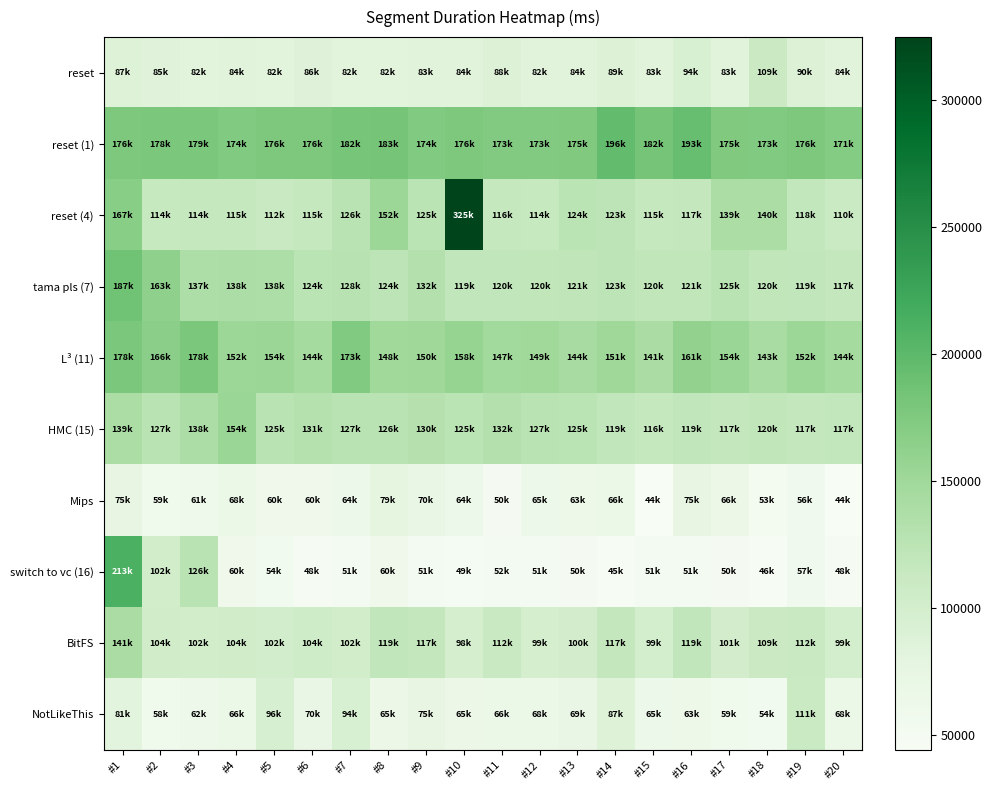

Reading left to right, transcribe all the data shown in this chart.

reset: #1=86809	#2=84808	#3=81930	#4=83618	#5=81918	#6=86125	#7=82176	#8=81840	#9=82849	#10=83949	#11=88113	#12=82373	#13=84363	#14=88750	#15=83283	#16=94277	#17=82737	#18=108913	#19=89963	#20=84093
reset (1): #1=176247	#2=177825	#3=178731	#4=174418	#5=176249	#6=175860	#7=181789	#8=182596	#9=173690	#10=176337	#11=173276	#12=173245	#13=174797	#14=196169	#15=182198	#16=192791	#17=175146	#18=173496	#19=175831	#20=171482
reset (4): #1=167423	#2=113801	#3=114154	#4=114769	#5=111996	#6=115127	#7=126286	#8=152113	#9=124544	#10=324776	#11=116343	#12=113515	#13=124072	#14=122946	#15=114589	#16=117360	#17=139417	#18=140458	#19=118140	#20=110457
tama pls (7): #1=187327	#2=162969	#3=137008	#4=138432	#5=137633	#6=124134	#7=128353	#8=123854	#9=132232	#10=119459	#11=119553	#12=119695	#13=120924	#14=123160	#15=119997	#16=120565	#17=125471	#18=120137	#19=119293	#20=117156
L³ (11): #1=178417	#2=166039	#3=178242	#4=151749	#5=153577	#6=143900	#7=173491	#8=148223	#9=149913	#10=157543	#11=147301	#12=149086	#13=143588	#14=151142	#15=141351	#16=160906	#17=153811	#18=142632	#19=151988	#20=144111
HMC (15): #1=139471	#2=126881	#3=138381	#4=154352	#5=125292	#6=130889	#7=127010	#8=125838	#9=129728	#10=124934	#11=131744	#12=126746	#13=124762	#14=119405	#15=116058	#16=118643	#17=117310	#18=120061	#19=117402	#20=117481
Mips: #1=74940	#2=59032	#3=61133	#4=67973	#5=60029	#6=60045	#7=63710	#8=78795	#9=70180	#10=63741	#11=49918	#12=64532	#13=63218	#14=66443	#15=44227	#16=75221	#17=65663	#18=52595	#19=56251	#20=43944
switch to vc (16): #1=212838	#2=102388	#3=125710	#4=59787	#5=54161	#6=47798	#7=50685	#8=60190	#9=51285	#10=49084	#11=51581	#12=51182	#13=49900	#14=45254	#15=50709	#16=50969	#17=50243	#18=46013	#19=57254	#20=47579
BitFS: #1=140601	#2=103946	#3=102182	#4=103804	#5=101907	#6=104402	#7=102459	#8=118872	#9=116801	#10=98372	#11=112372	#12=98759	#13=100396	#14=117378	#15=98902	#16=118883	#17=100987	#18=109216	#19=112252	#20=98834
NotLikeThis: #1=80676	#2=58365	#3=62248	#4=66084	#5=96395	#6=70101	#7=93608	#8=65488	#9=75499	#10=65123	#11=66057	#12=67892	#13=69197	#14=87325	#15=64750	#16=63312	#17=59003	#18=54153	#19=111439	#20=67596